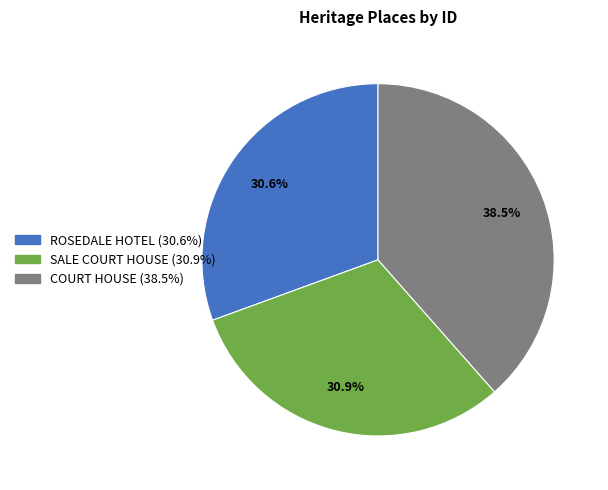

Is it true that SALE COURT HOUSE is 31% of the pie?

True